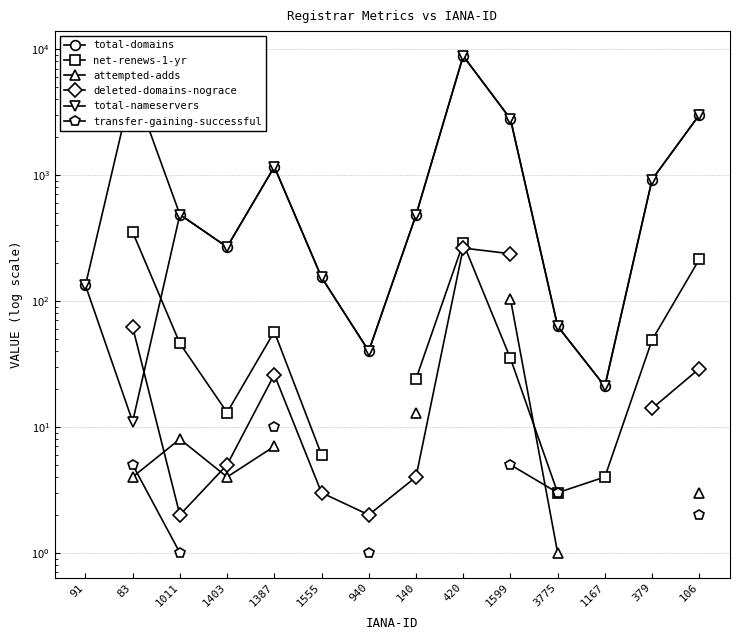

Which label corresponds to the largest value in the chart?

420